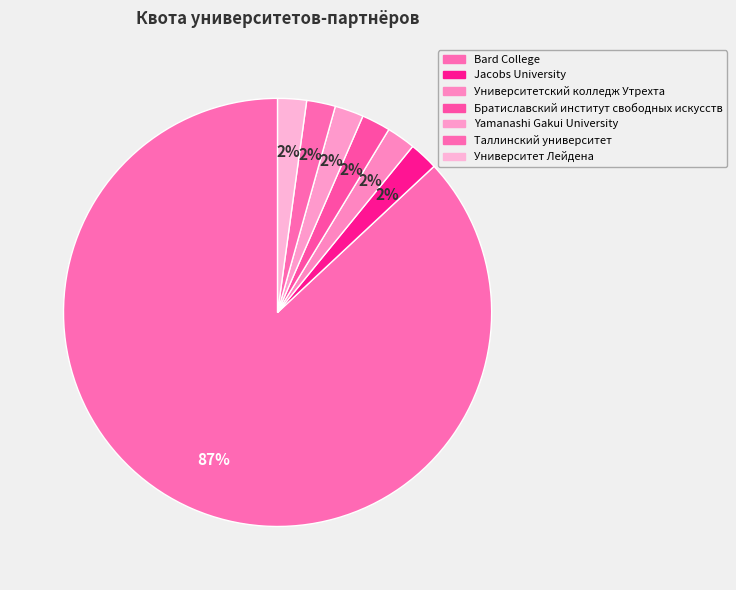

Is it true that Jacobs University is 2% of the pie?

True